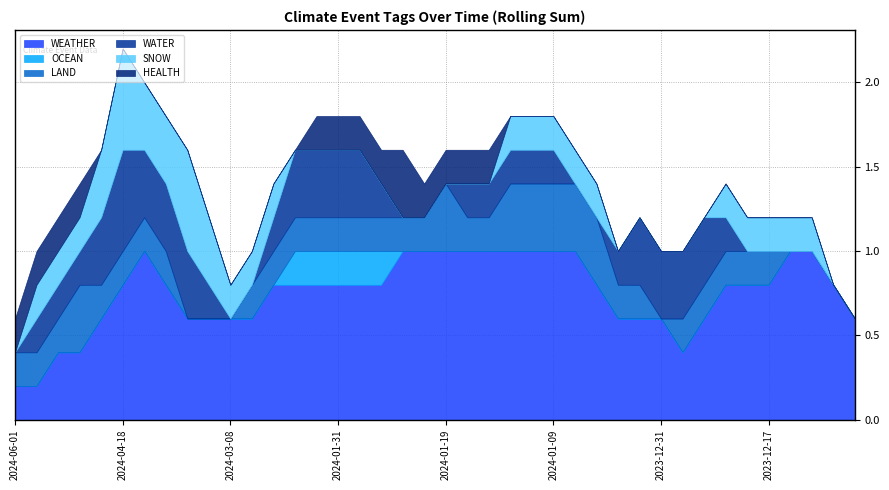

How many OCEAN values are between 0 and 1?

40